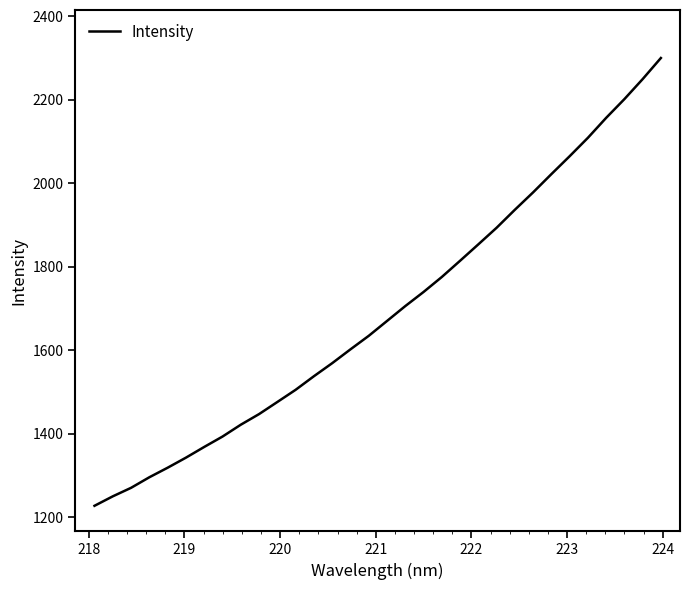

What is the greatest value displayed?

2300.5